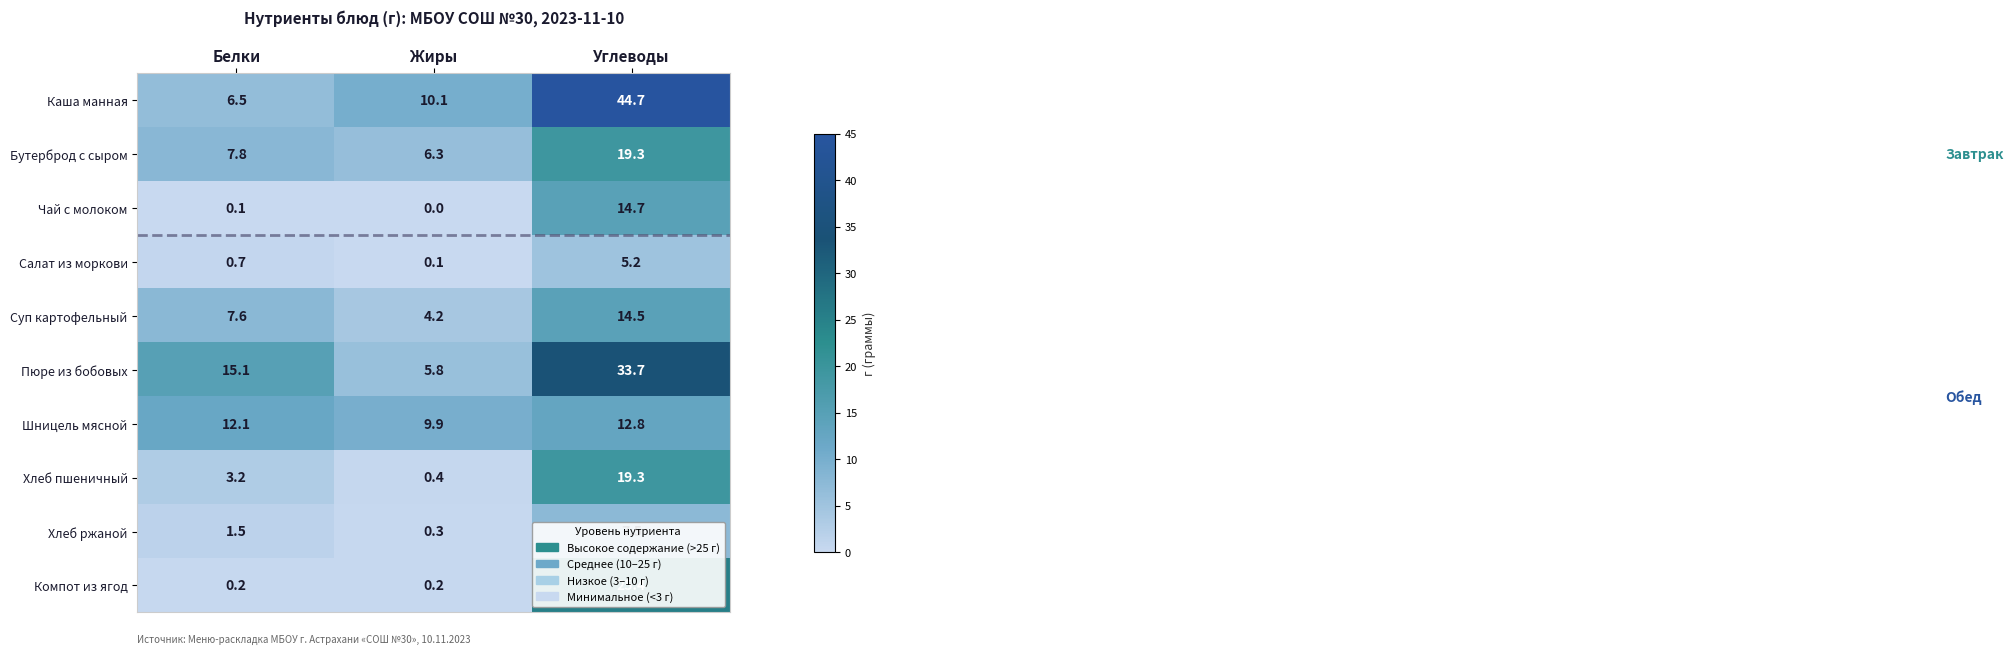

Count the number of categories in the chart.

3